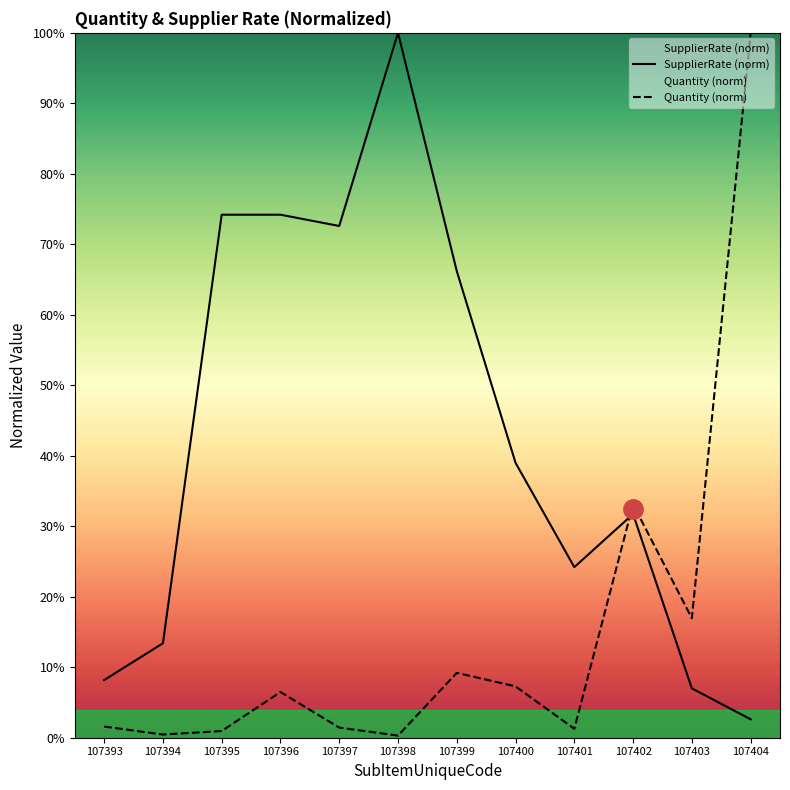

How many intersections are there between SupplierRate (norm) and Quantity (norm)?

1